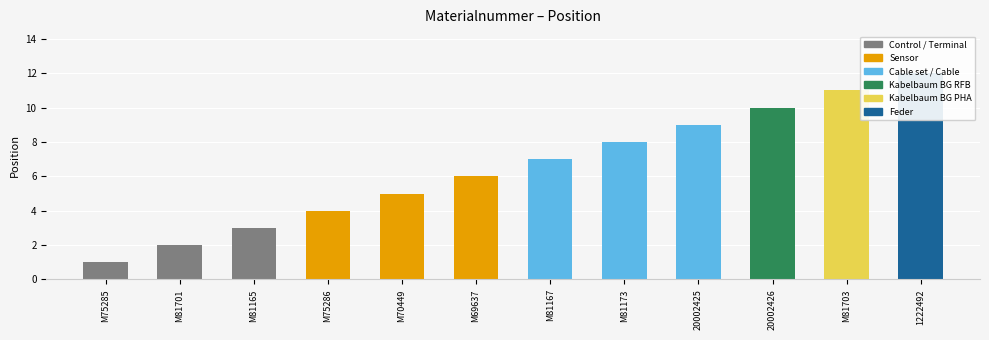

What is the label of the 7th bar from the left?

M81167